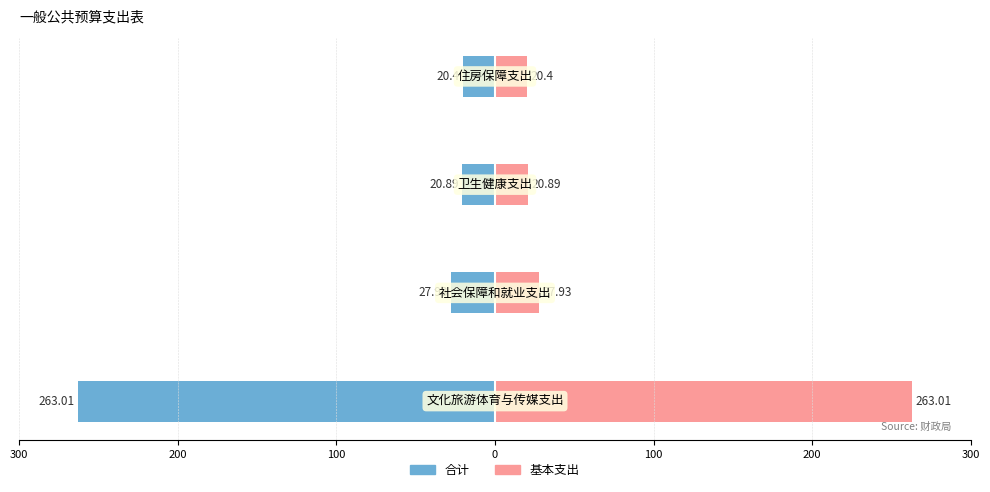

Reading left to right, extract all data points from this chart.

合计: 300=-263.0	200=-27.9	100=-20.9	0=-20.4
基本支出: 300=263.0	200=27.9	100=20.9	0=20.4